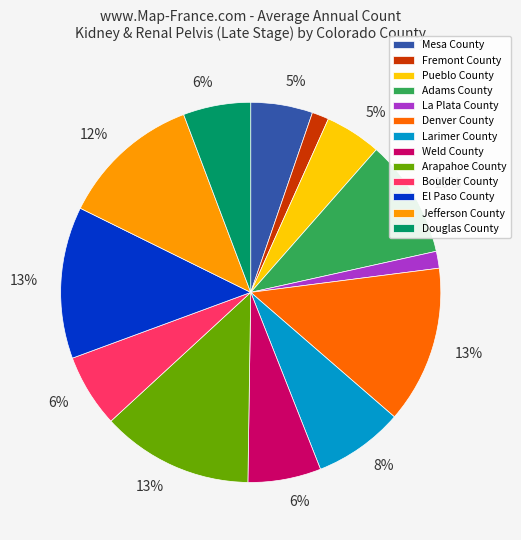

True or false: Larimer County accounts for 16% of the total.

False